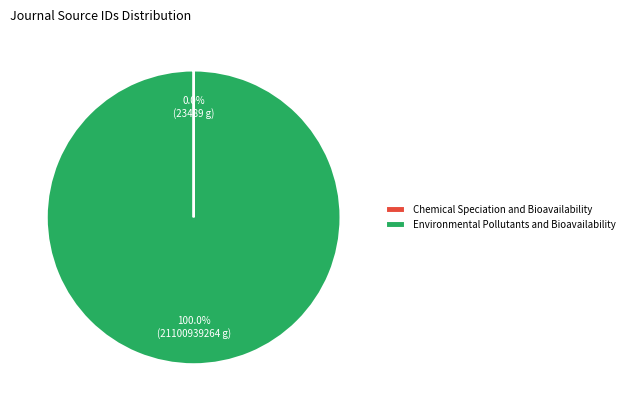

Which slice represents more than half of the pie?

Environmental Pollutants and Bioavailability